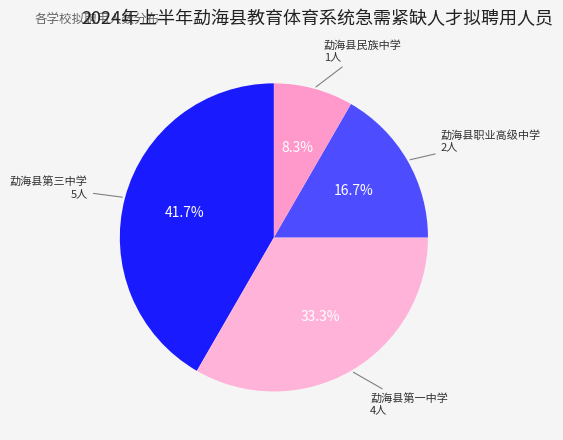

How many slices are in this pie chart?

4